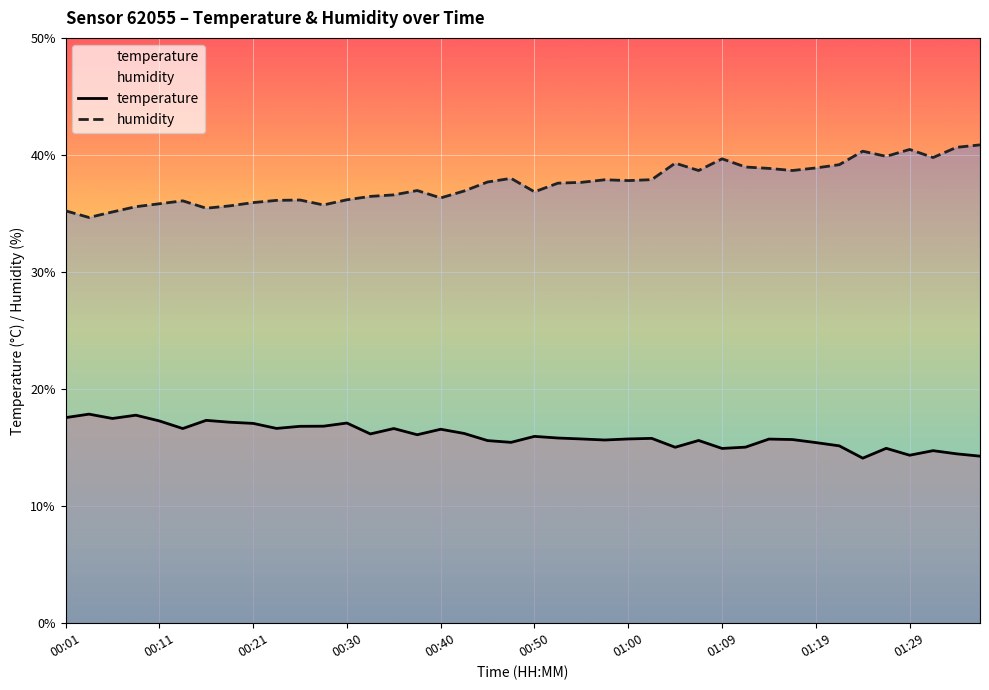

True or false: temperature and humidity cross at least once.

False